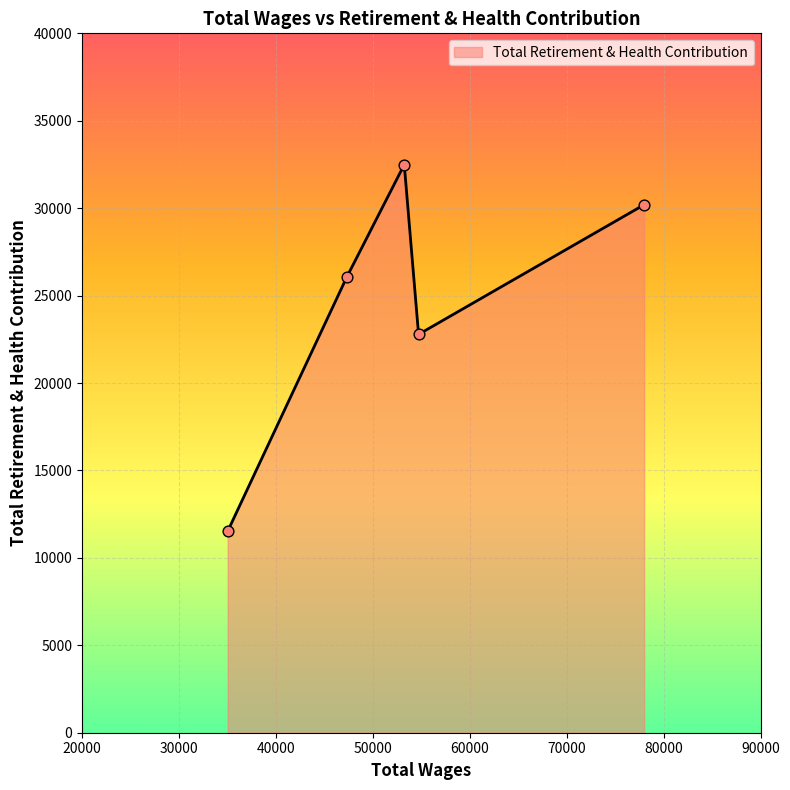

How many interior local peaks (higher than both neighbors) does the data have?

1